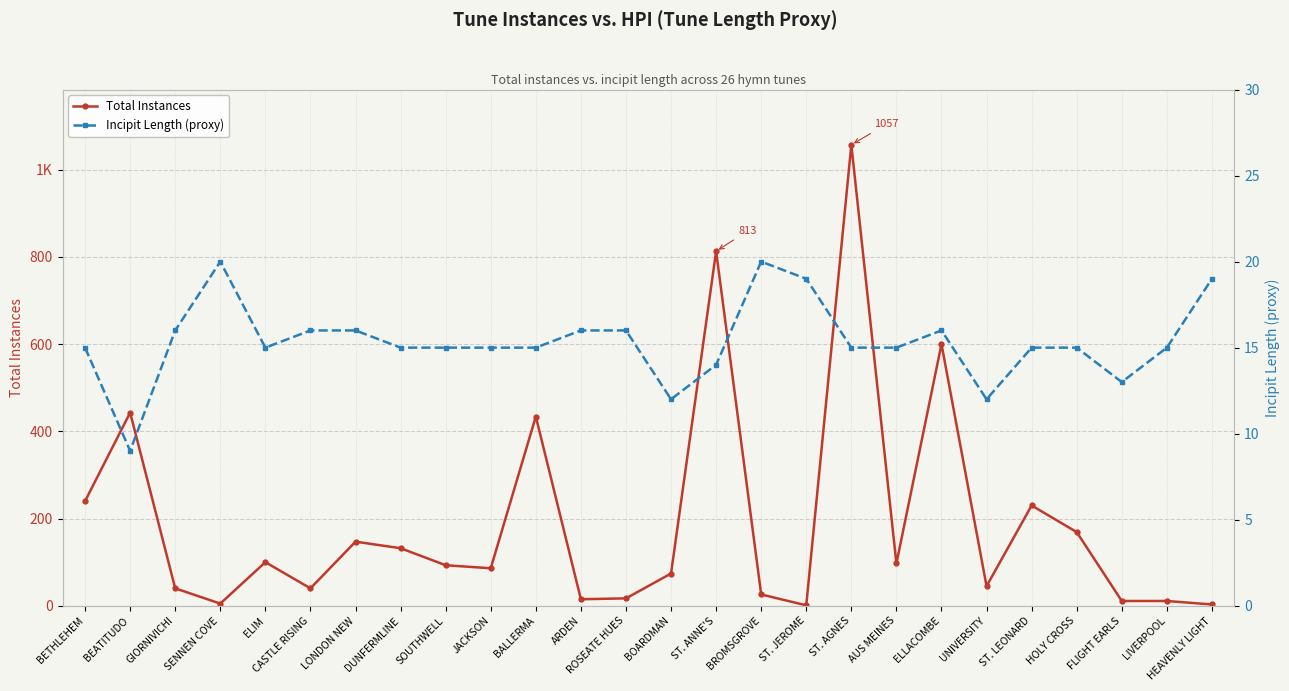

Which series ends up on top after the final intersection of Total Instances and Incipit Length (proxy)?

Incipit Length (proxy)